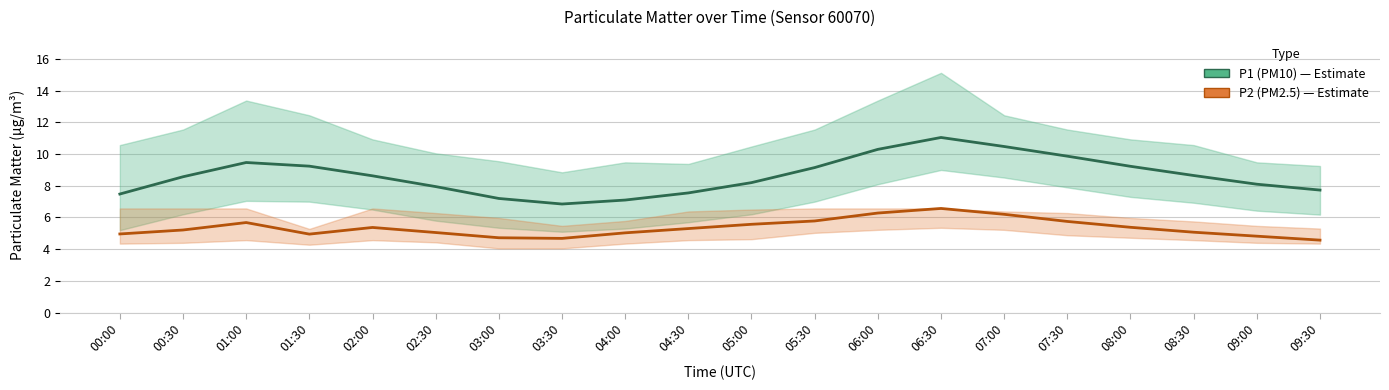

Between 05:30 and 07:00, which is larger?

07:00